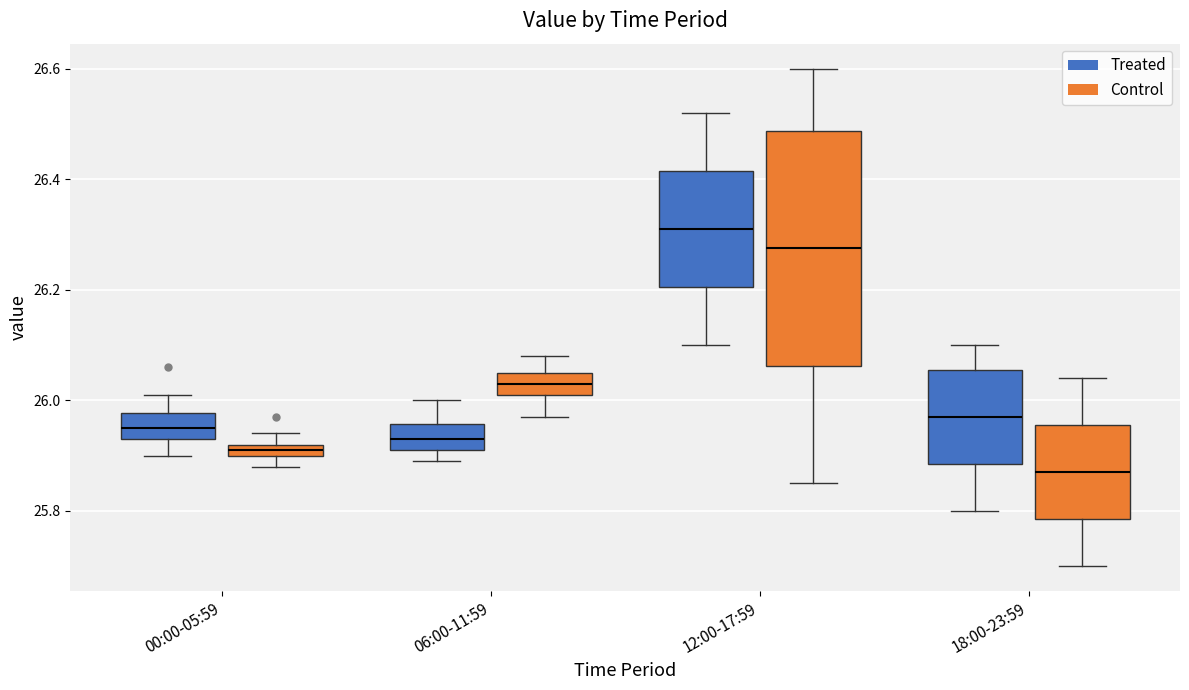

Which box is the tallest, from its lower edge to its upper edge?

12:00-17:59 (Control)